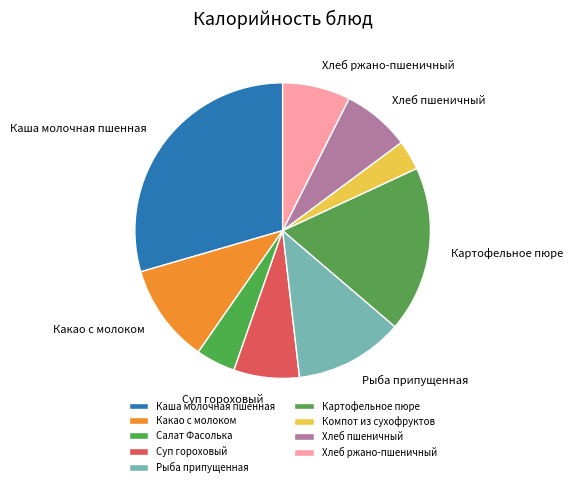

Combined, do Рыба припущенная and Суп гороховый account for over 50%?

No